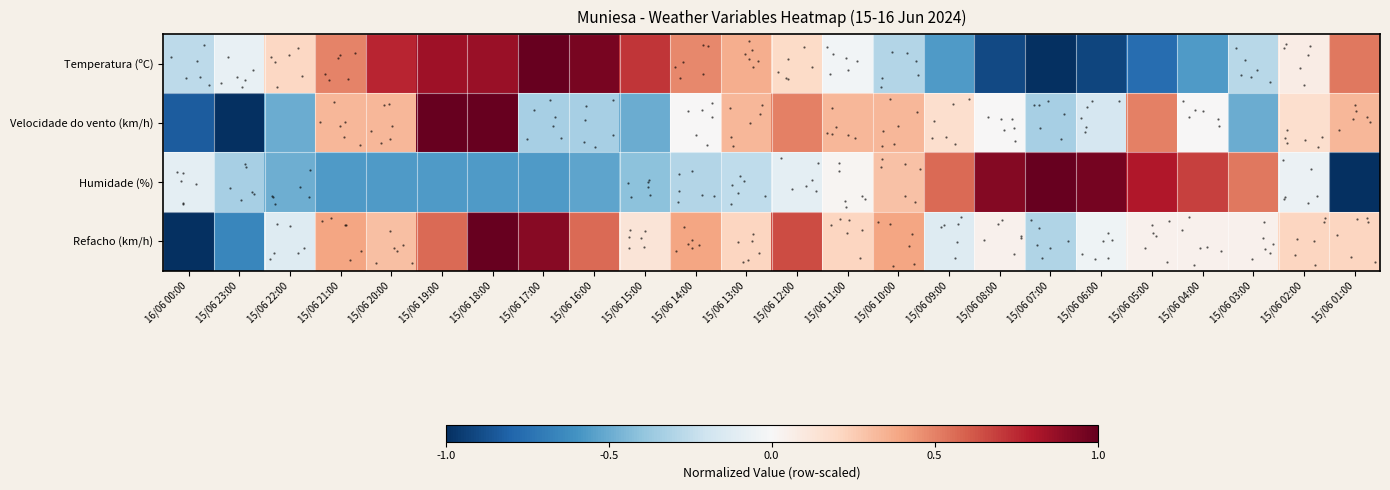

The Humidade (%) series shows 1.2 at 15/06 08:00. True or false?

False